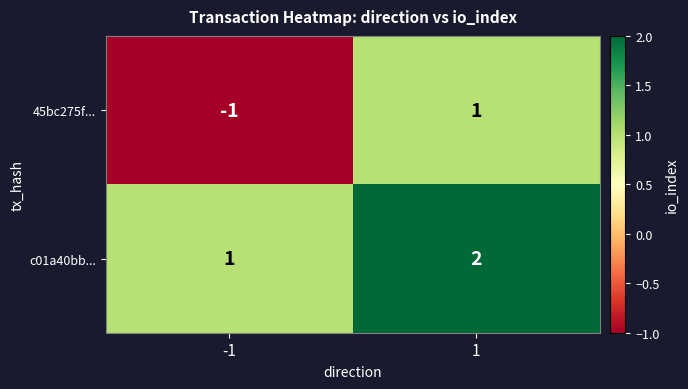

What is the difference between the highest and lowest values at -1?

2